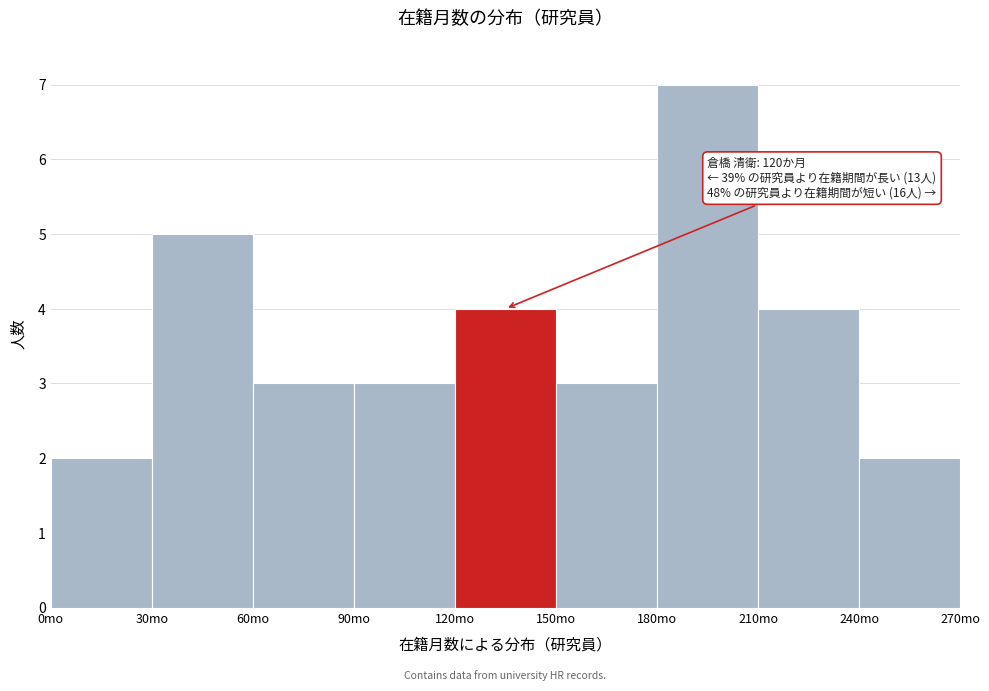

Which range on the x-axis has the tallest bar?

180 to 210